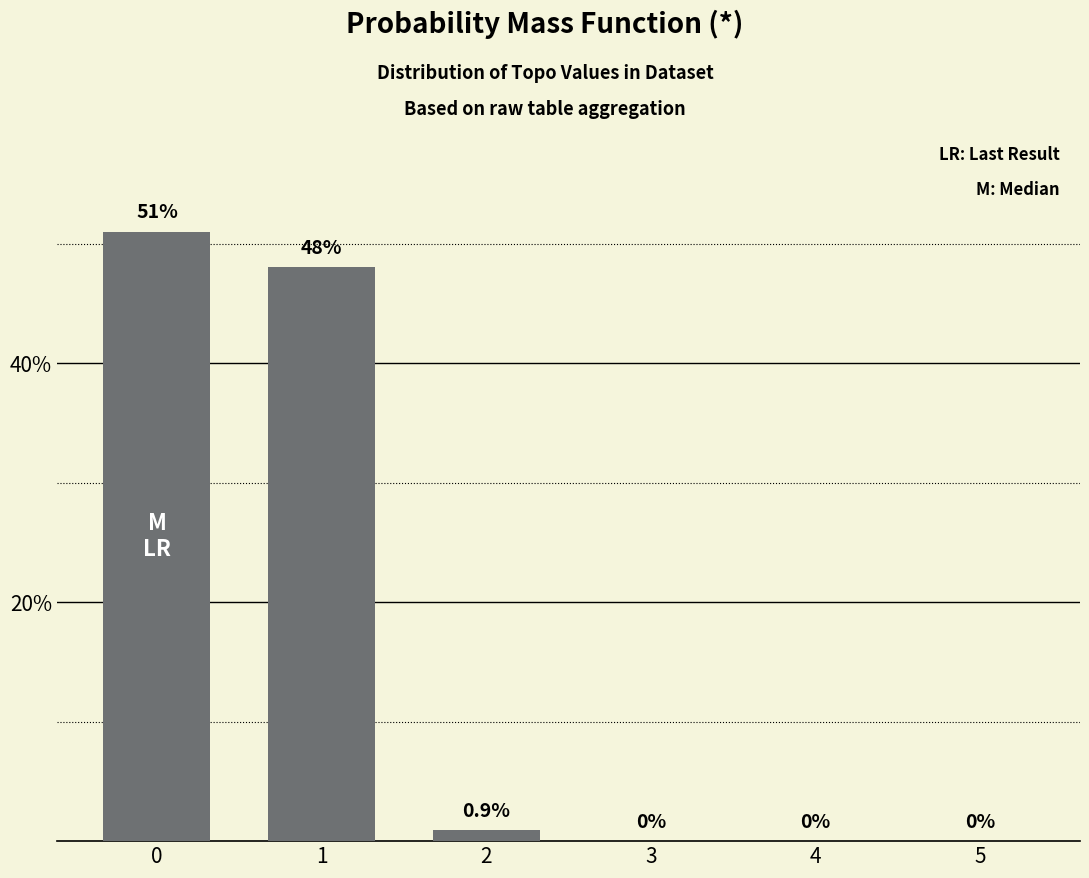

How many values are above zero?

3